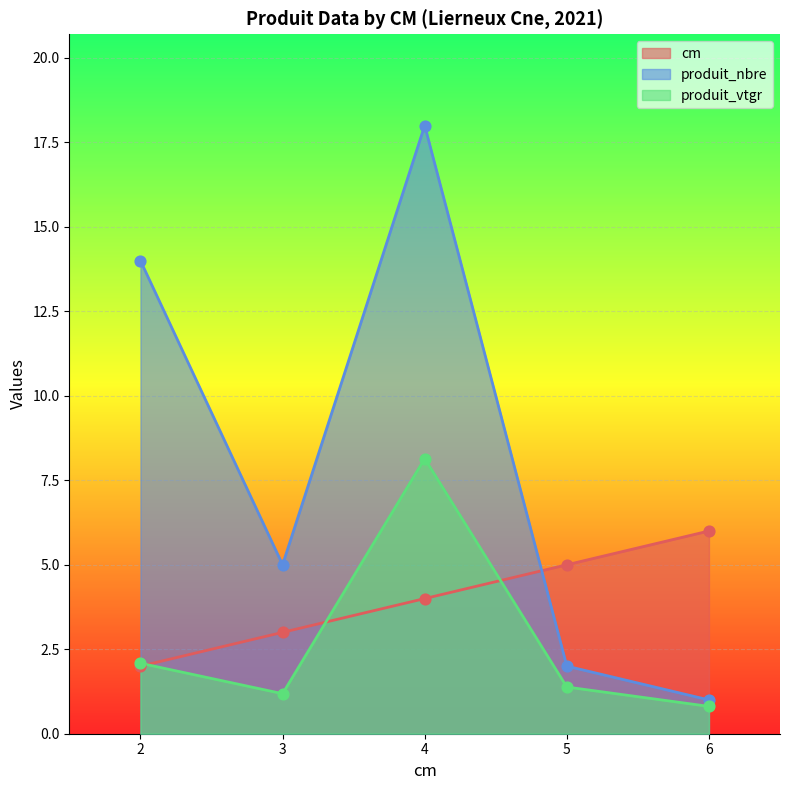

Which series contains the highest Y value?

produit_nbre